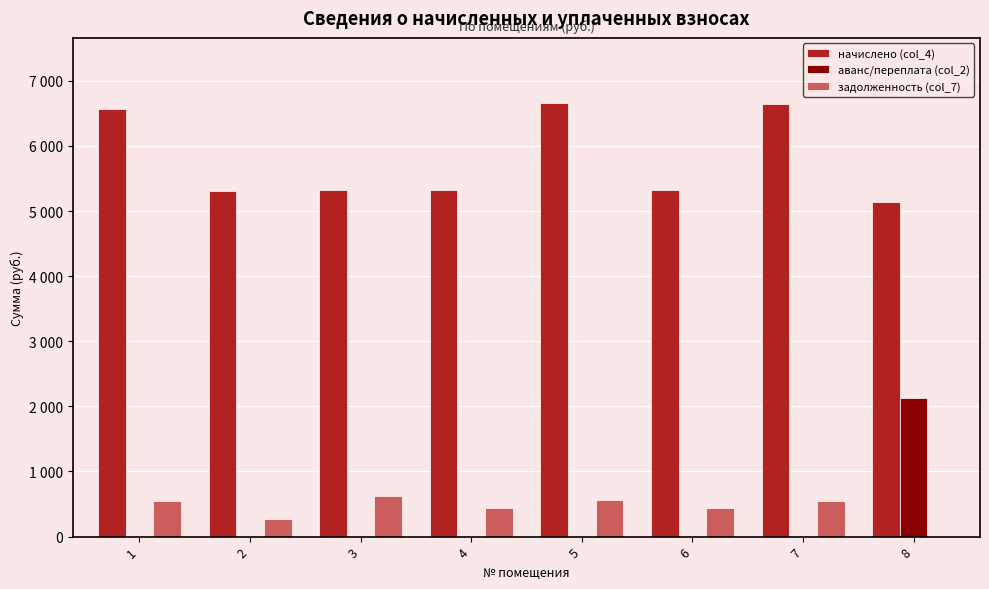

At which category is the sum across all series the highest?

8